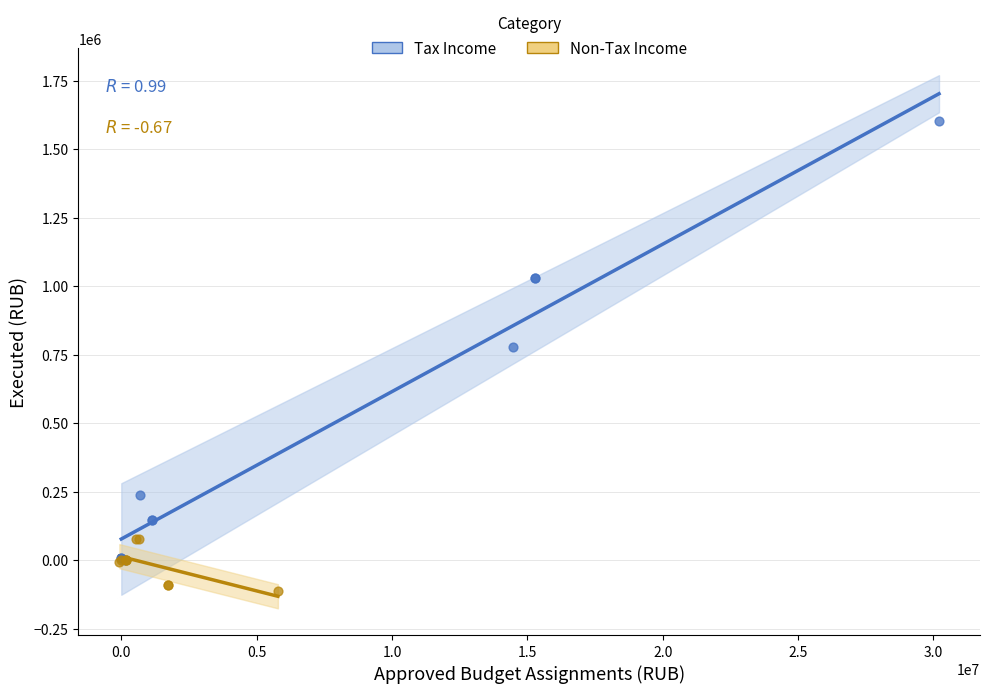

Which series reaches the minimum Y coordinate?

Non-Tax Income